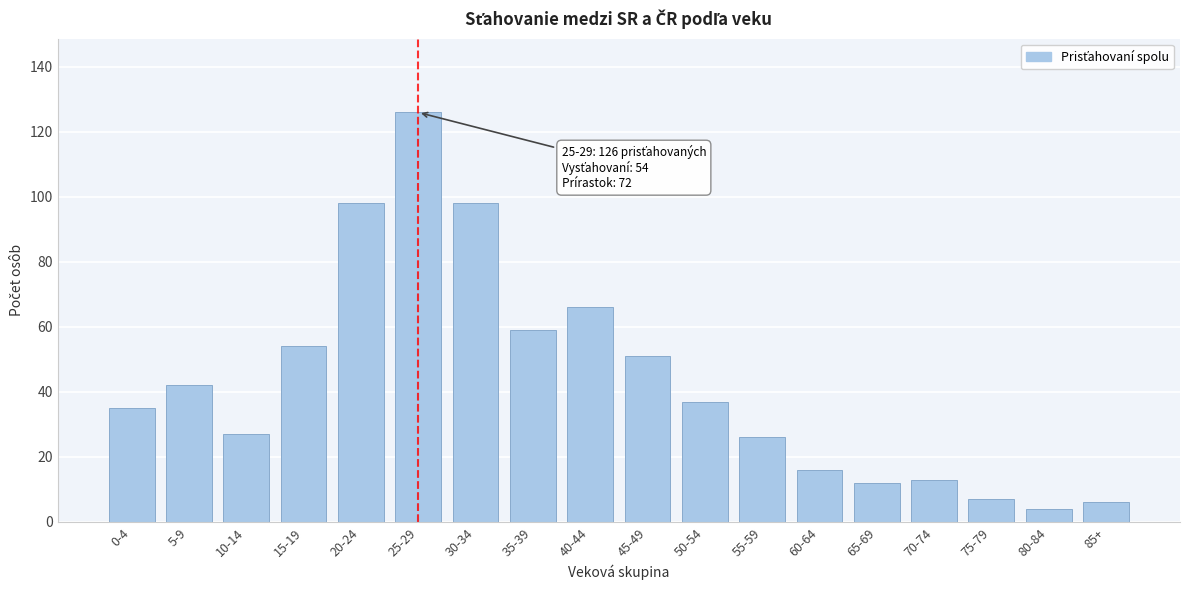

Reading left to right, extract all data points from this chart.

0-4=35	5-9=42	10-14=27	15-19=54	20-24=98	25-29=126	30-34=98	35-39=59	40-44=66	45-49=51	50-54=37	55-59=26	60-64=16	65-69=12	70-74=13	75-79=7	80-84=4	85+=6